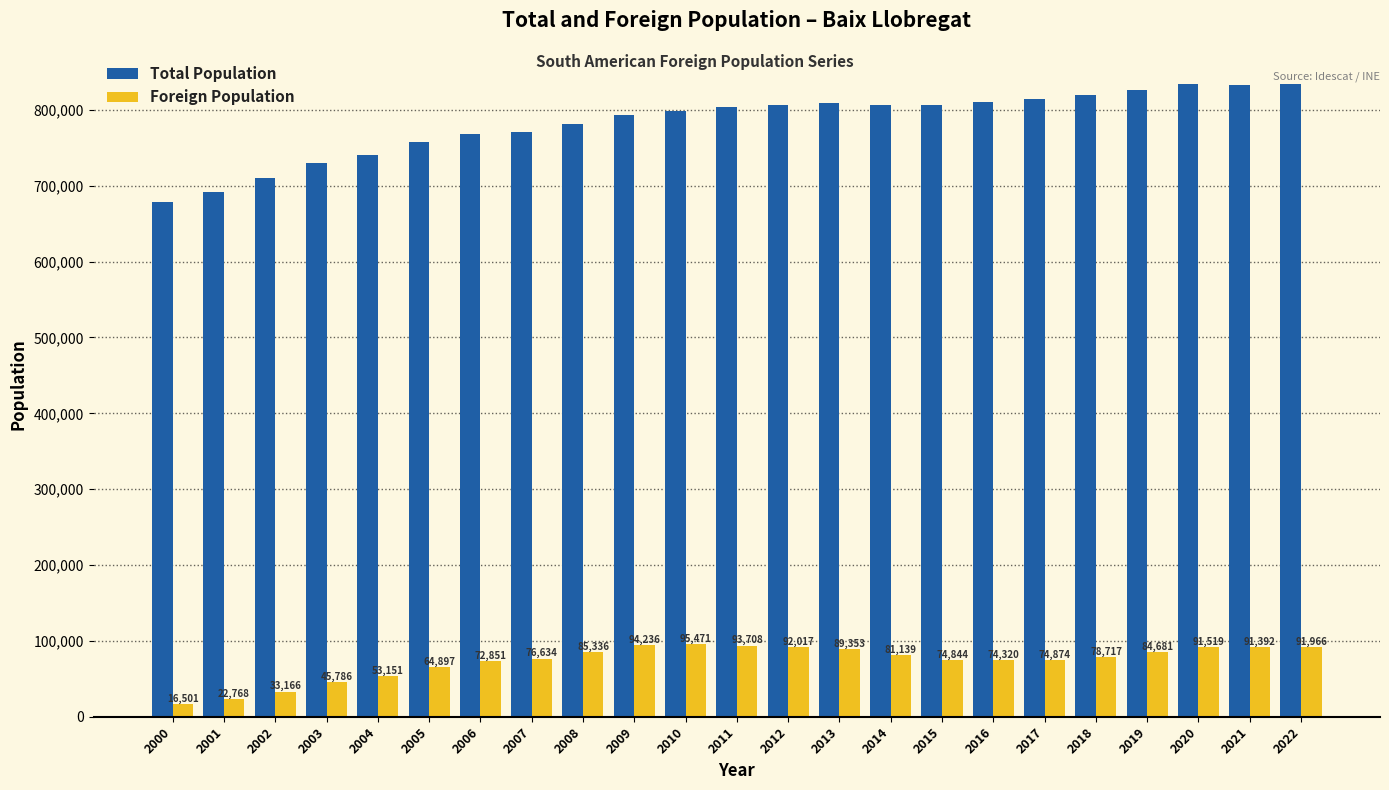

What is the sum of the Foreign Population values at 2008 and 2010?

180807